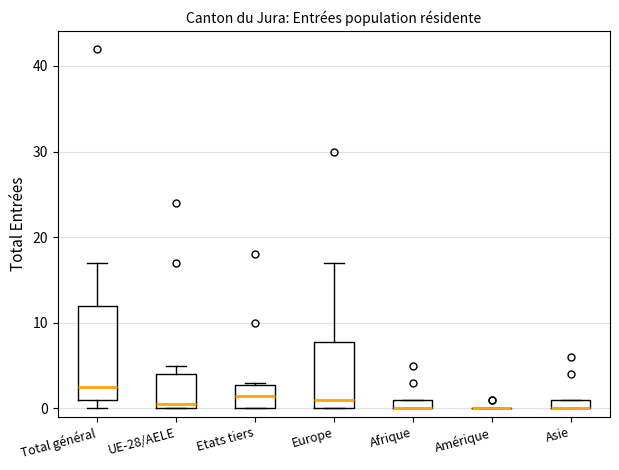

Where is the lower edge of the box for Asie on the y-axis? The values are not printed on the chart, so give them approximately, as read against the axis.

0